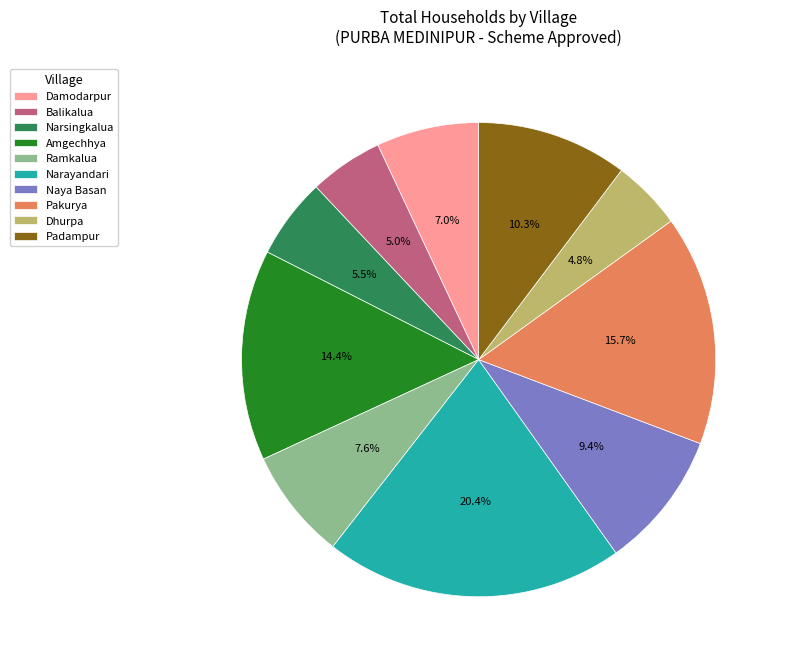

Which category has the biggest portion of the pie?

Narayandari